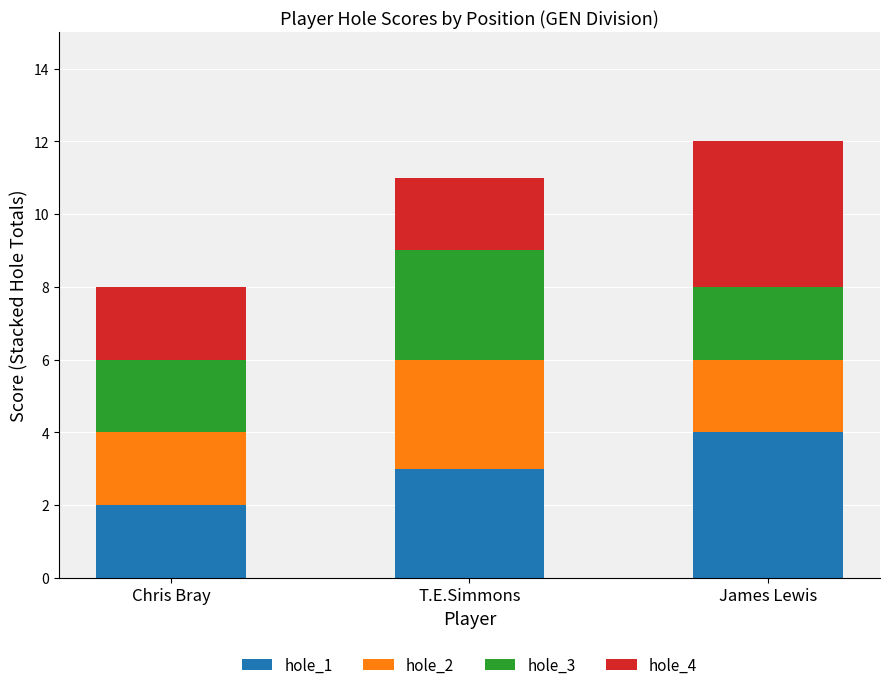

Reading right to left, list the values for the hole_1 series.

James Lewis=4	T.E.Simmons=3	Chris Bray=2